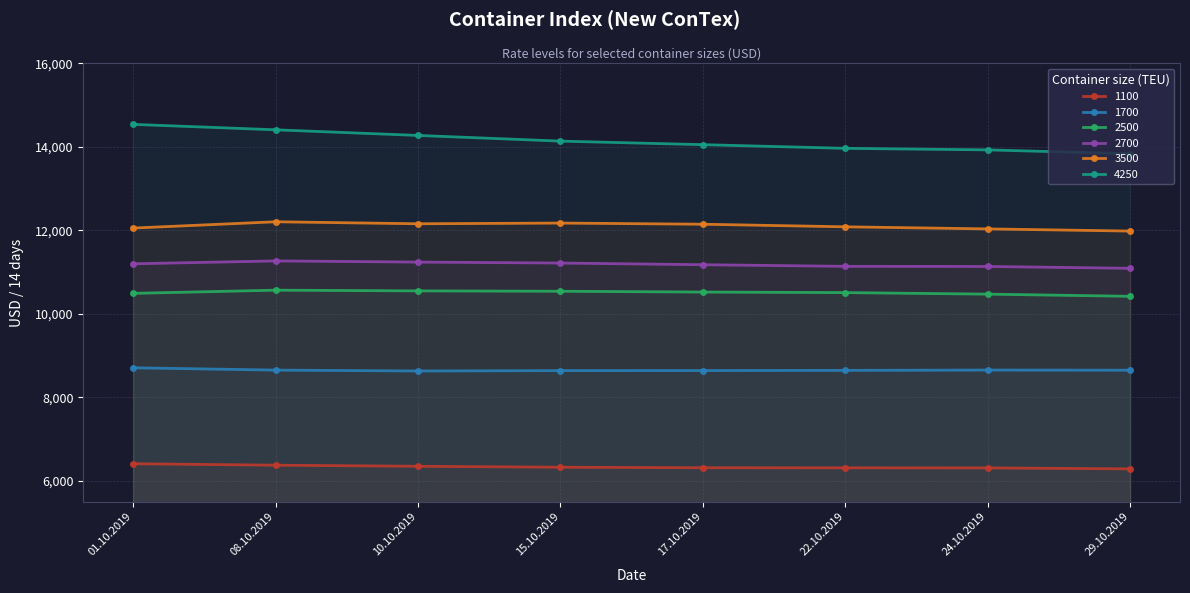

Where is the first local maximum for 1700?

24.10.2019